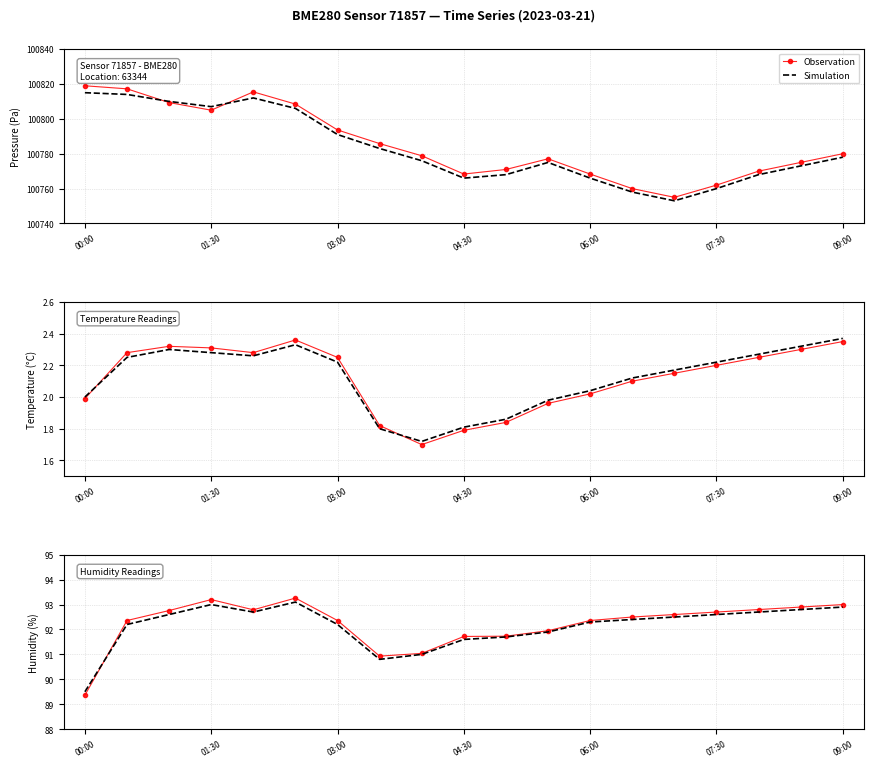

After their last crossing, which series has the higher values: Simulation or Observation?

Observation